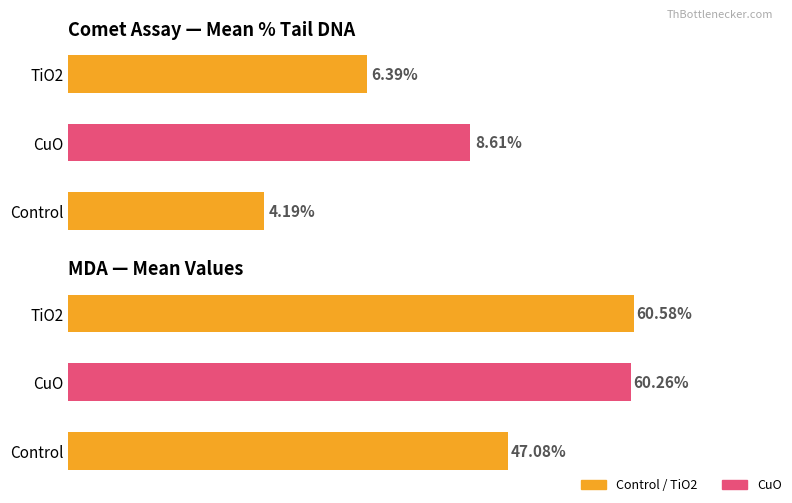

The MDA (nmol/mg protein) series shows 86.9 at TiO2. True or false?

False